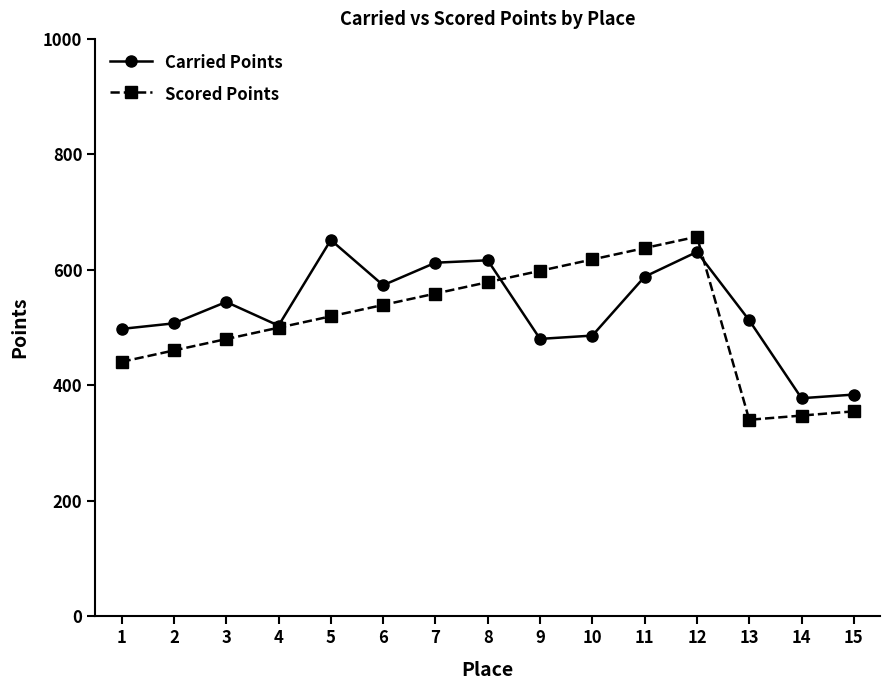

What is the total value across all series at 14?

724.5